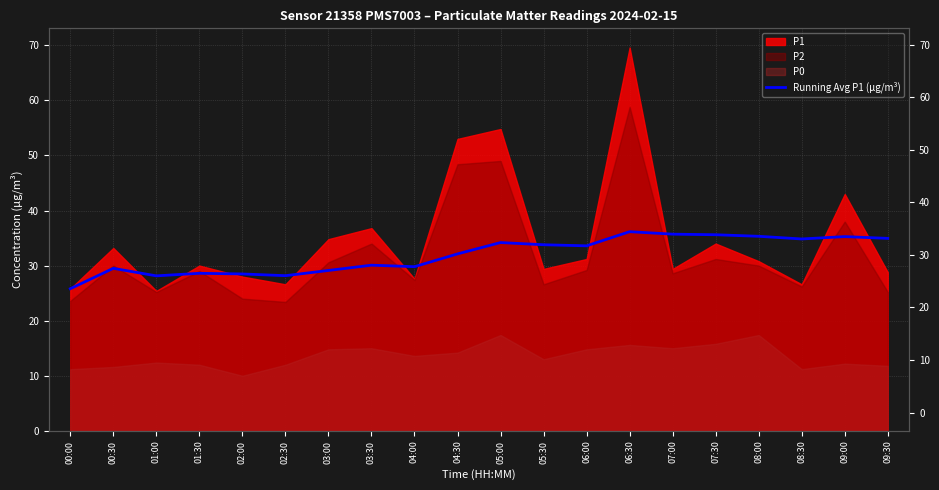

Is it true that the value at 06:00 is 44.4?

False